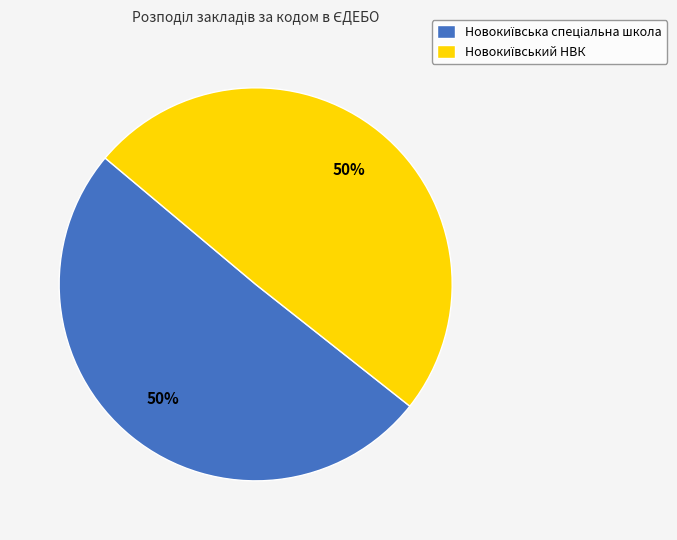

To the nearest percent, what is the average slice percentage?

50%